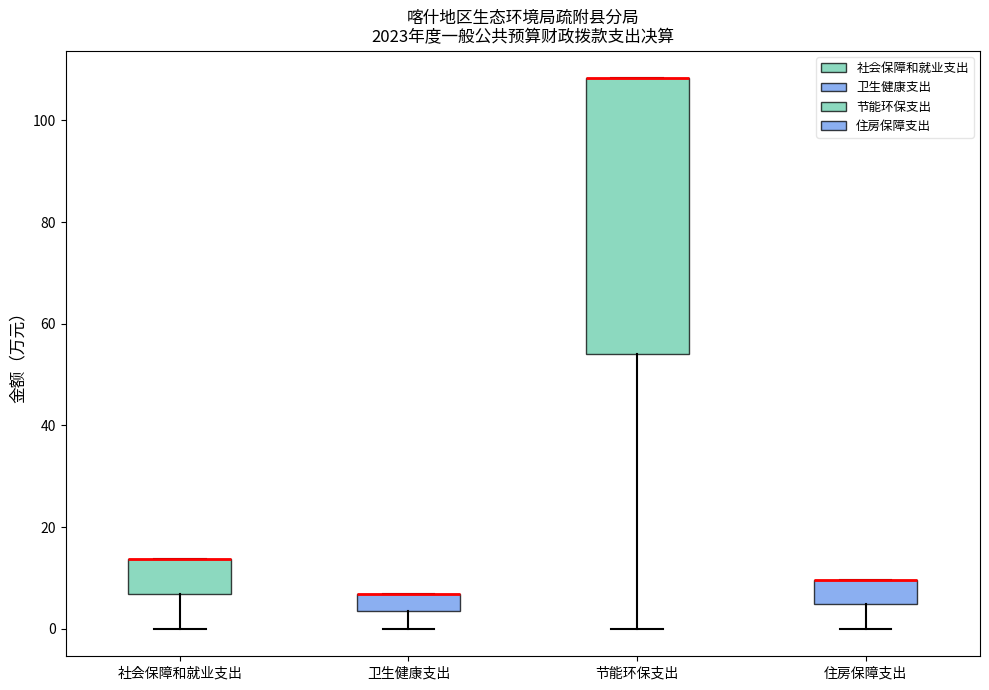

Where is the upper edge of the box for 节能环保支出 on the y-axis? The values are not printed on the chart, so give them approximately, as read against the axis.

108